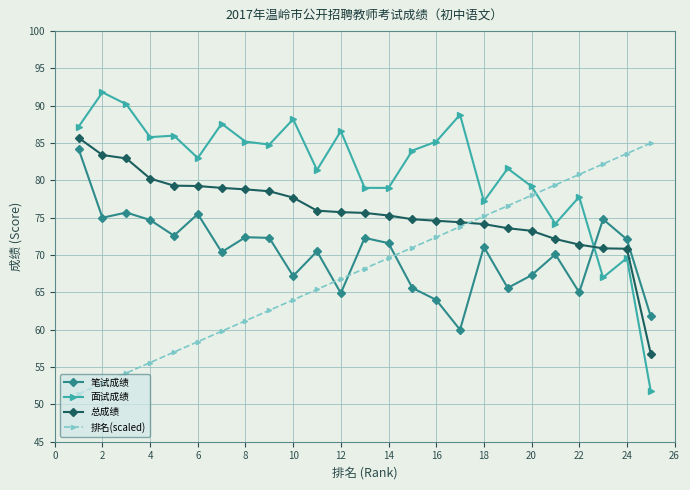

Which series has the widest spread of values?

面试成绩